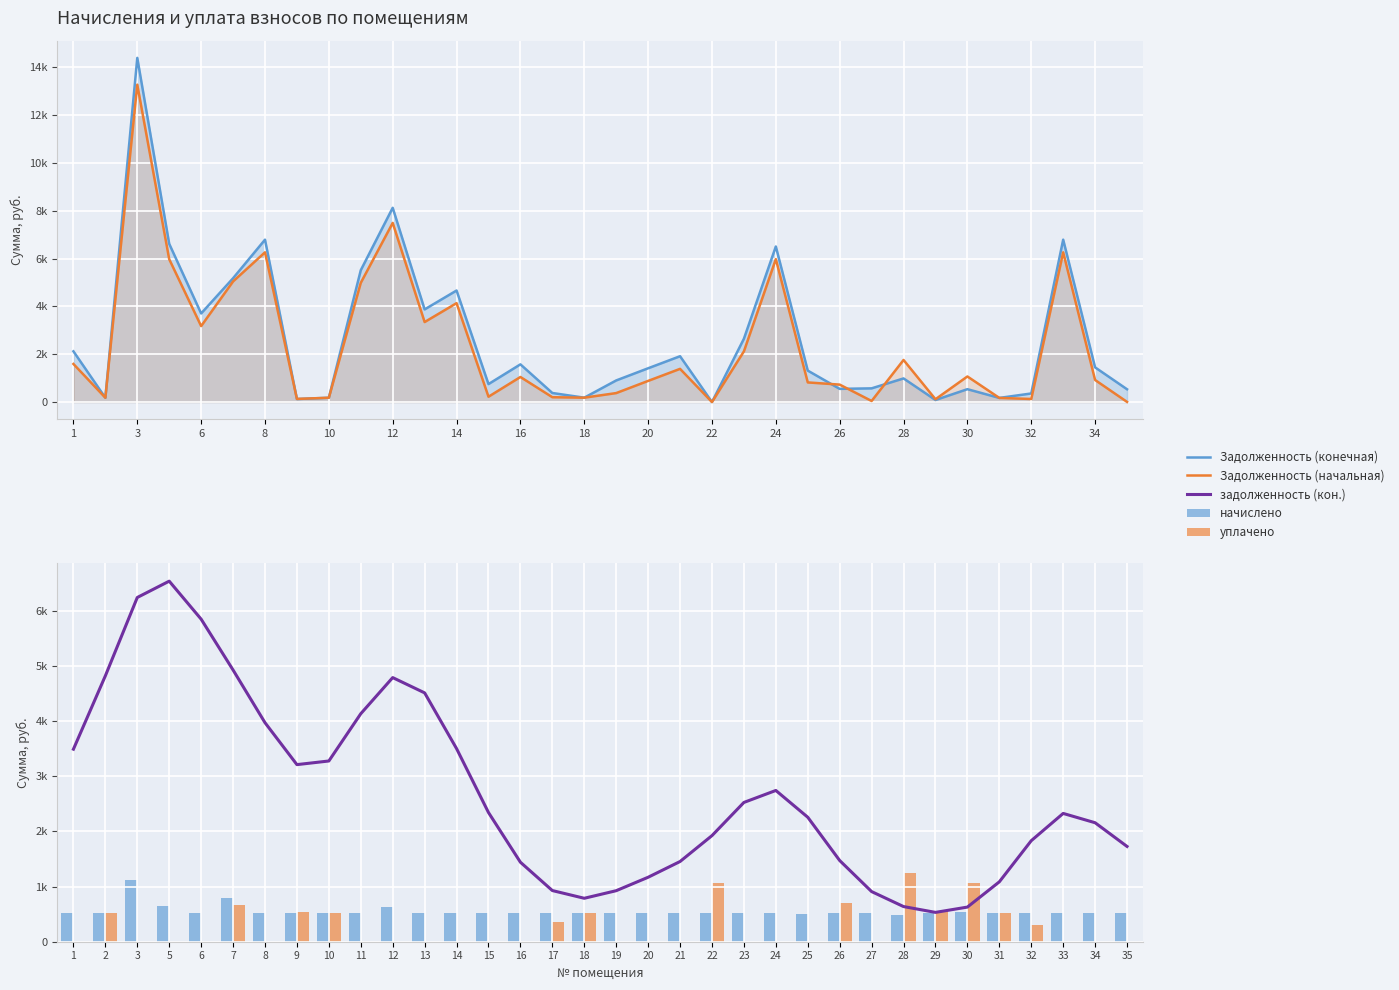

How many groups of bars are there?

34